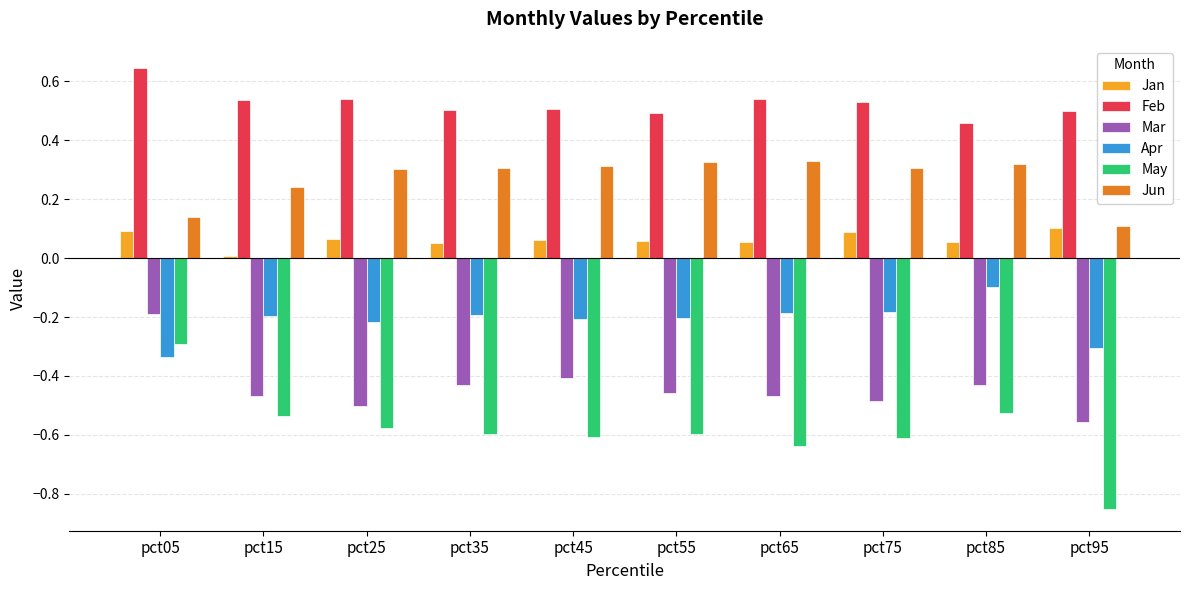

How many categories are shown in the chart?

10